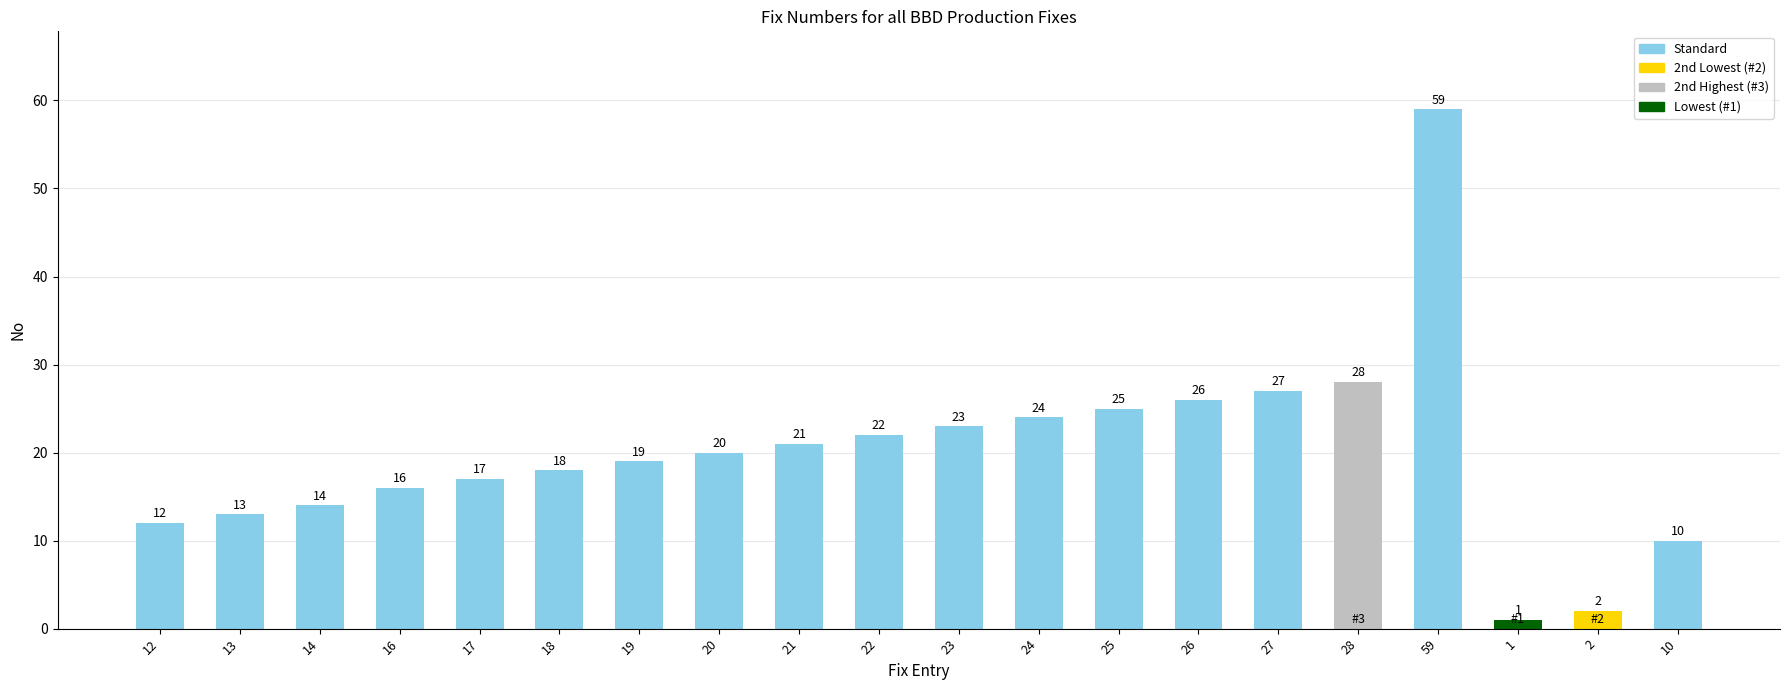

What is the maximum value shown in the chart?

59